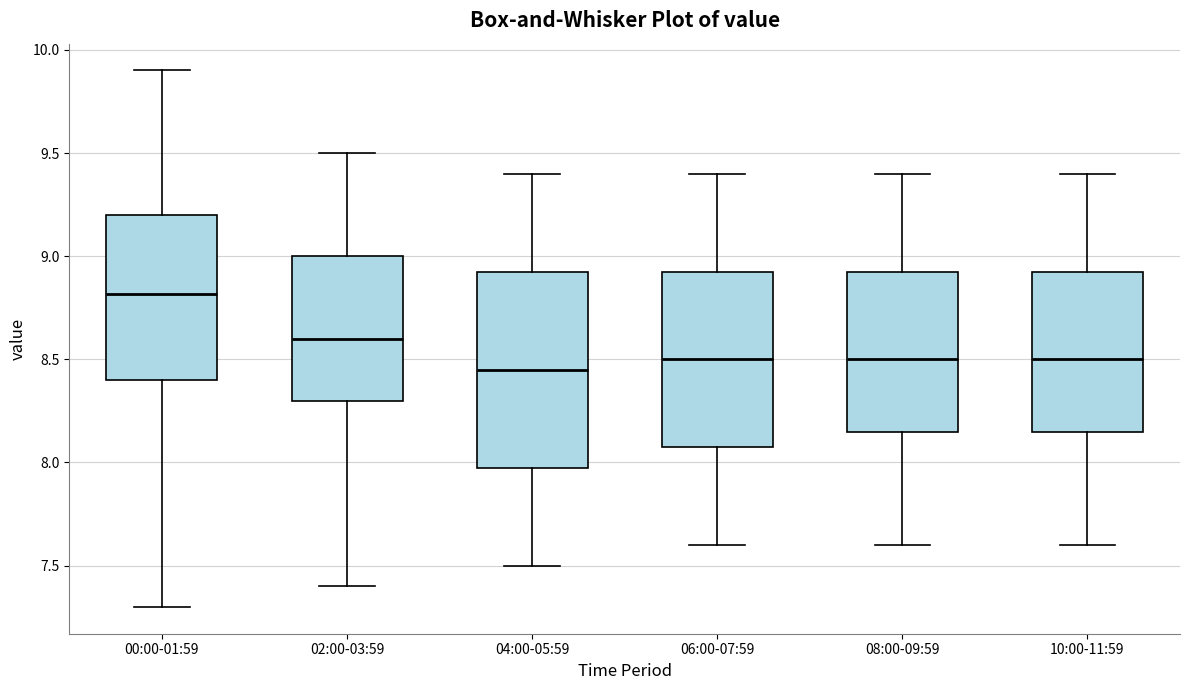

Which box is the tallest, from its lower edge to its upper edge?

04:00-05:59